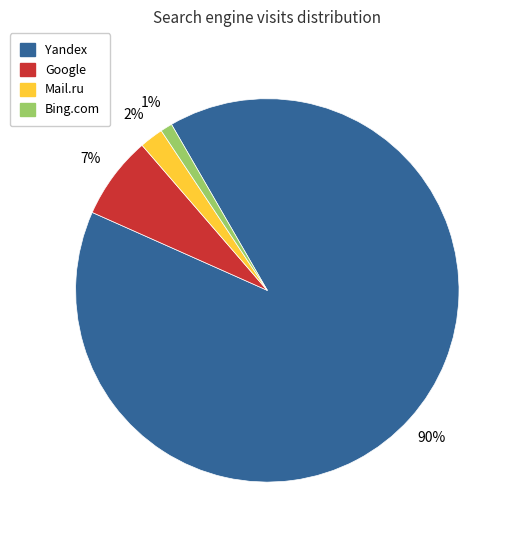

Does any single category account for the majority?

Yes